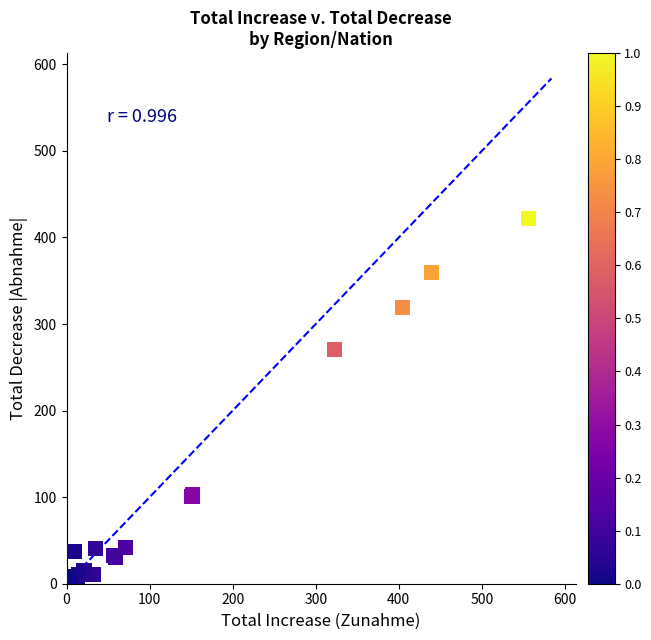

What Y value in the scatter plot is closest to 211?

271